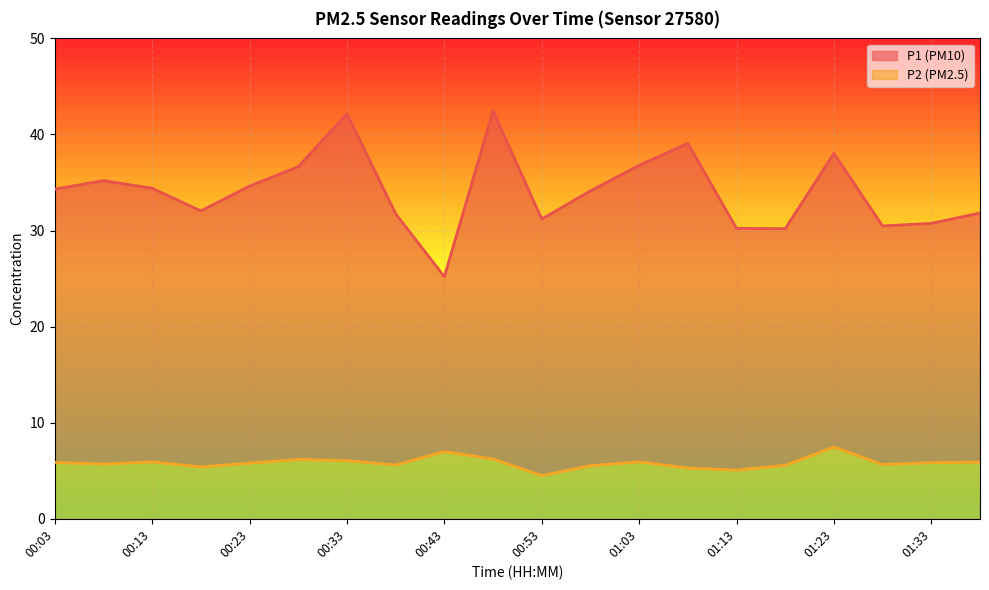

Reading left to right, transcribe all the data shown in this chart.

P1: 00:03=34.3	00:08=35.2	00:13=34.4	00:18=32.0	00:23=34.6	00:28=36.6	00:33=42.1	00:38=31.8	00:43=25.2	00:48=42.5	00:53=31.2	00:58=34.1	01:03=36.8	01:08=39.1	01:13=30.2	01:18=30.2	01:23=38.0	01:28=30.5	01:33=30.8	01:38=31.8
P2: 00:03=5.9	00:08=5.7	00:13=5.9	00:18=5.4	00:23=5.8	00:28=6.2	00:33=6.0	00:38=5.6	00:43=7.0	00:48=6.2	00:53=4.5	00:58=5.5	01:03=5.9	01:08=5.3	01:13=5.1	01:18=5.6	01:23=7.5	01:28=5.7	01:33=5.8	01:38=5.9